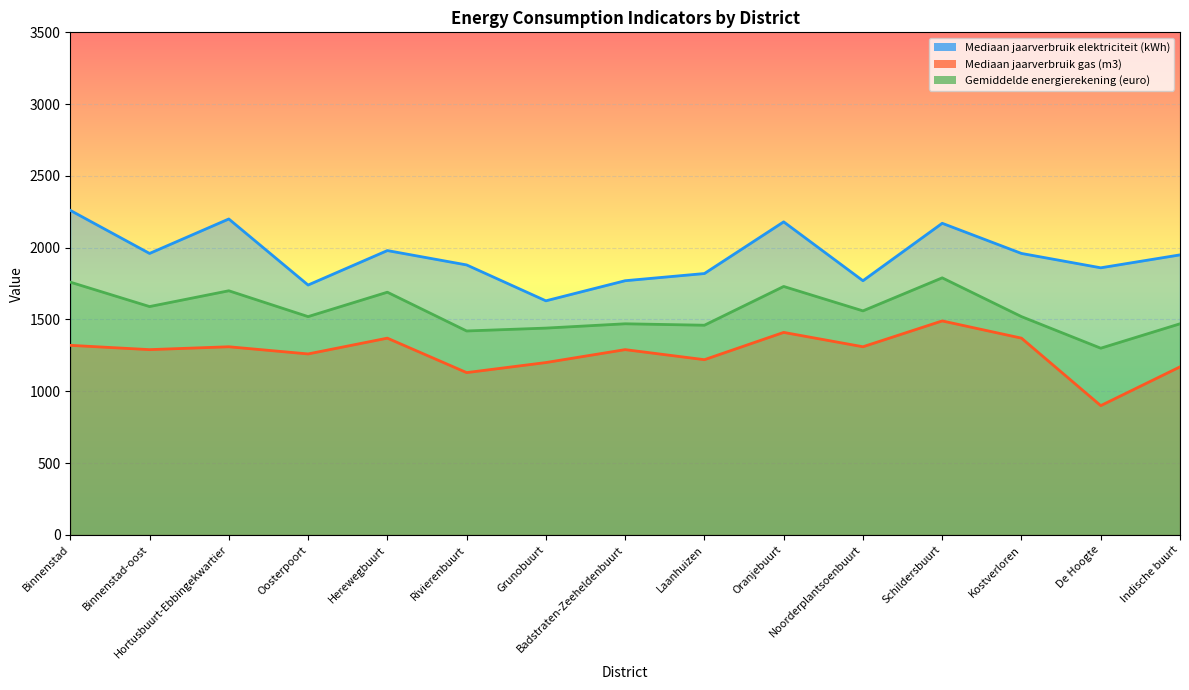

What is the total value across all series at Kostverloren?

4850